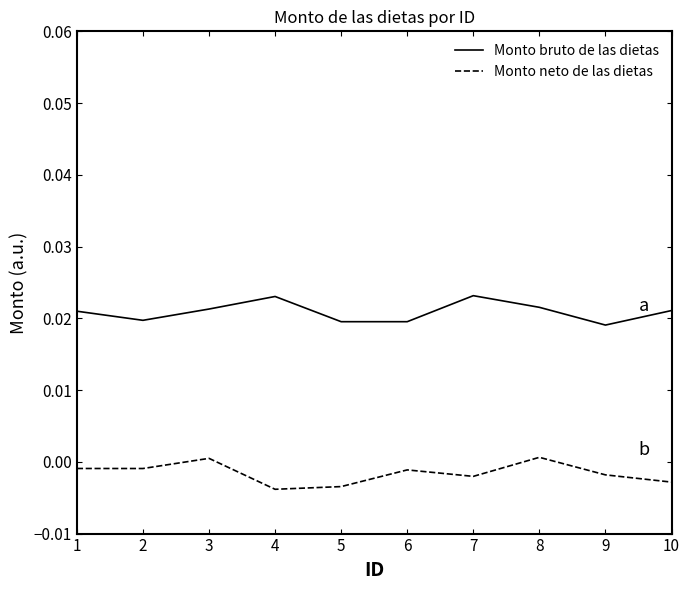

The Monto bruto de las dietas series shows 0.0 at 2. True or false?

True